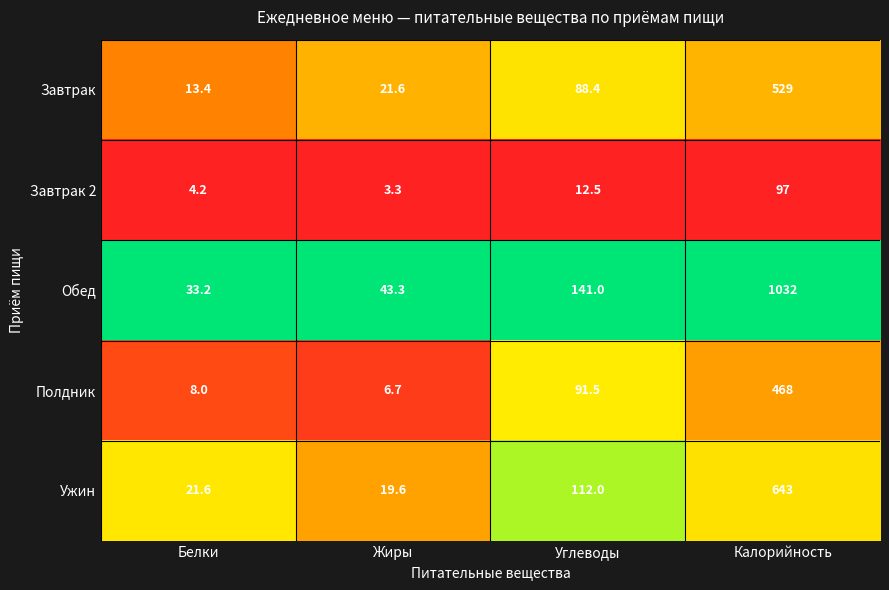

At which label does Ужин reach its peak?

Калорийность